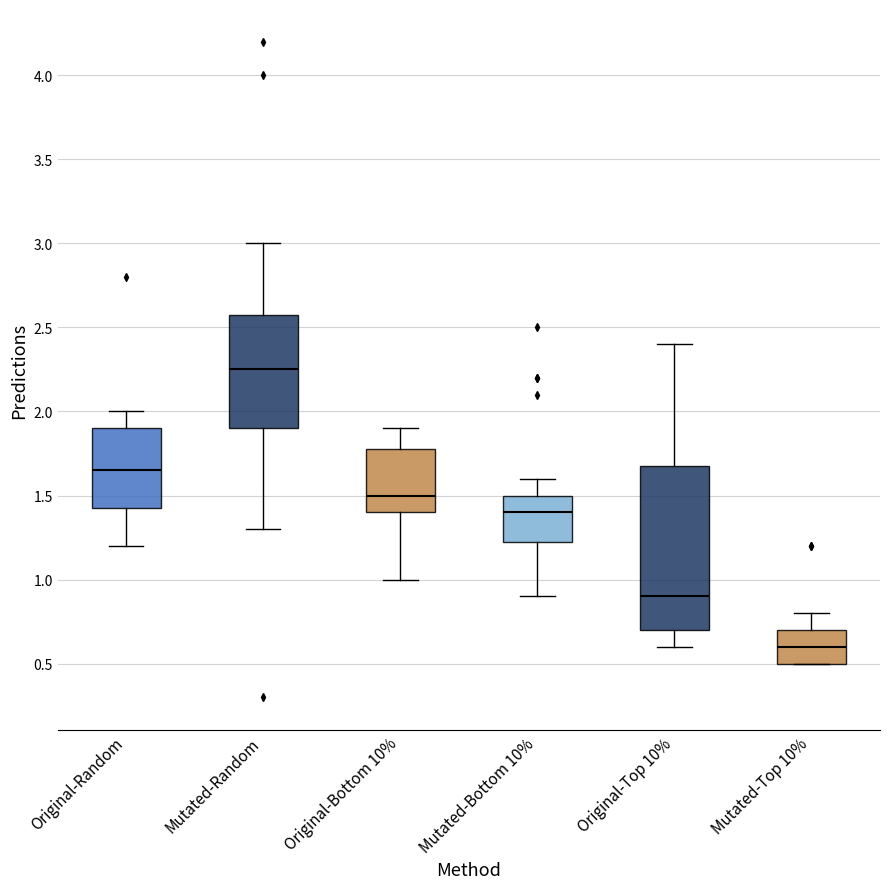

Reading left to right, read every box against the y-axis: the position of its median line, the range the box covers, and the ends of its whiskers. The values are not printed on the chart, so give them approximately, as read against the axis.

Original-Random: median 1.65, box 1.45 to 1.90, whiskers 1.20 to 2.00
Mutated-Random: median 2.25, box 1.90 to 2.60, whiskers 1.30 to 3.00
Original-Bottom 10%: median 1.50, box 1.40 to 1.80, whiskers 1.00 to 1.90
Mutated-Bottom 10%: median 1.40, box 1.25 to 1.50, whiskers 0.90 to 1.60
Original-Top 10%: median 0.90, box 0.70 to 1.70, whiskers 0.60 to 2.40
Mutated-Top 10%: median 0.60, box 0.50 to 0.70, whiskers 0.50 to 0.80